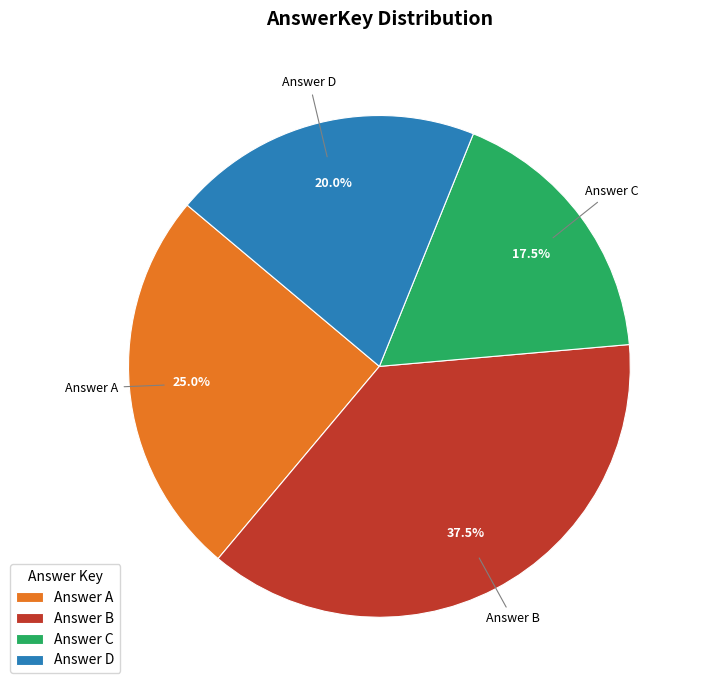

Which has a higher value, Answer A or Answer D?

Answer A